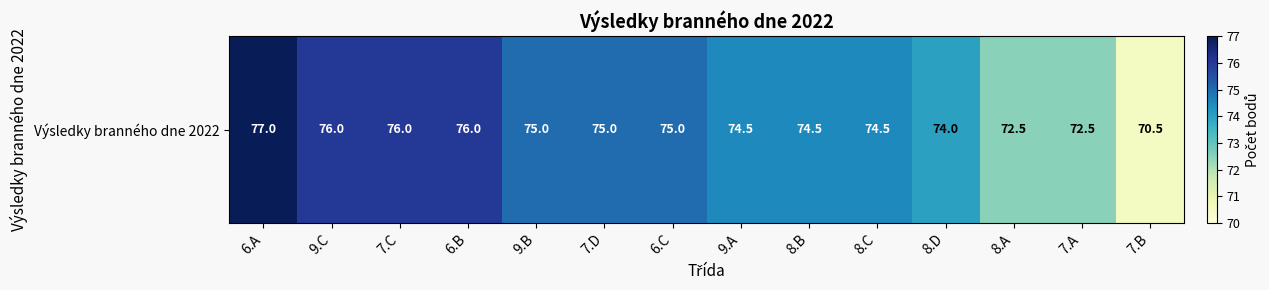

Rank the categories by value from highest to lowest.

6.A, 9.C, 7.C, 6.B, 9.B, 7.D, 6.C, 9.A, 8.B, 8.C, 8.D, 8.A, 7.A, 7.B